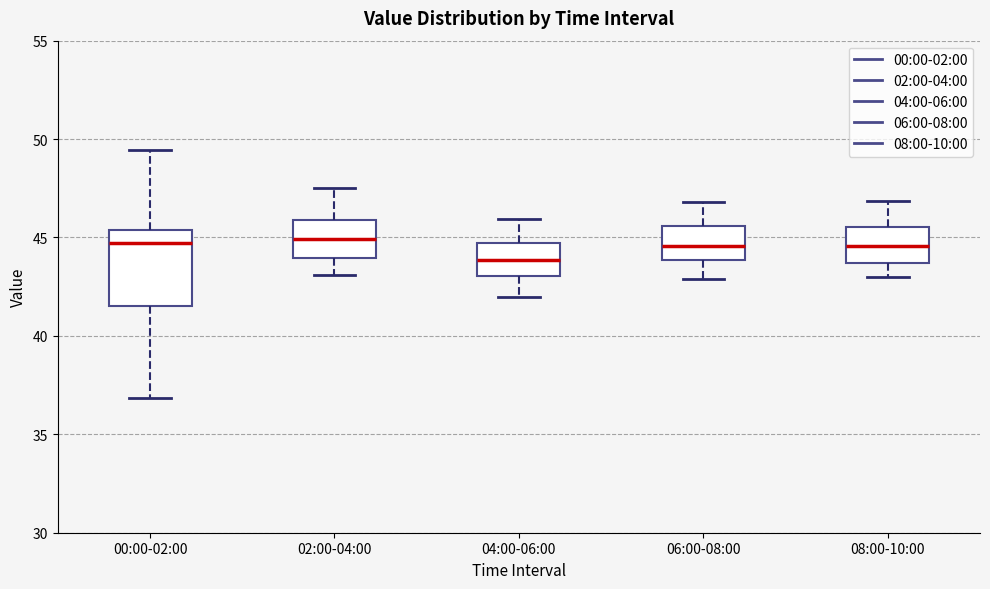

Comparing the boxes themselves (not the whiskers), which one is the tallest?

00:00-02:00